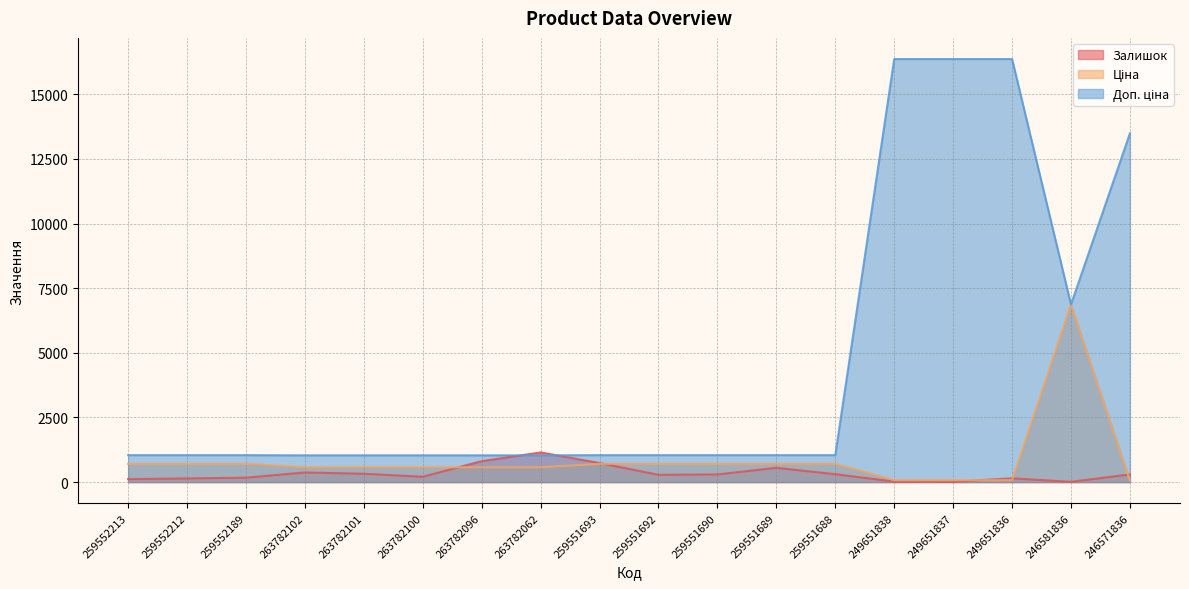

What is the approximate value of Залишок at 263782101?

322.0